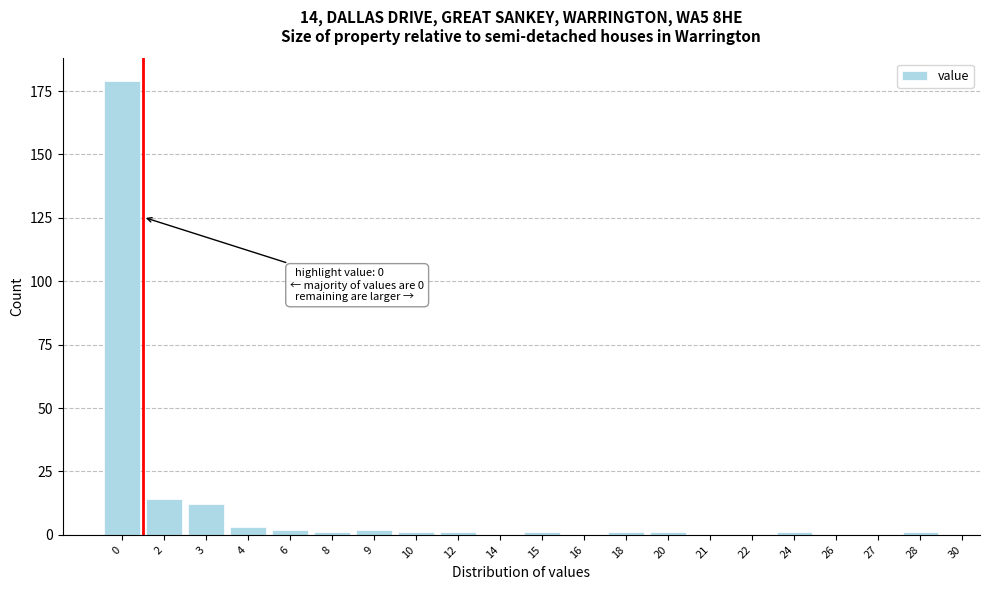

Reading left to right, what are all the values shown in this chart?

0=179	2=14	3=12	4=3	6=2	8=1	9=2	10=1	12=1	14=0	15=1	16=0	18=1	20=1	21=0	22=0	24=1	26=0	27=0	28=1